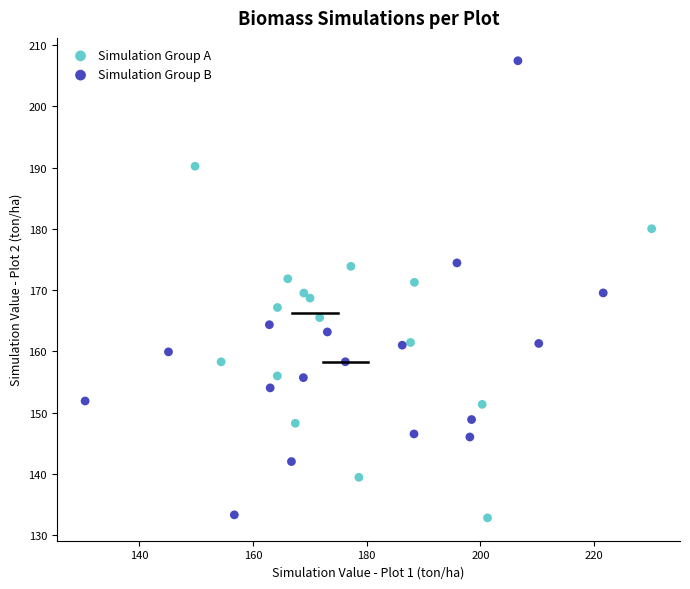

Which series has the widest spread of Y values?

Simulation Group B